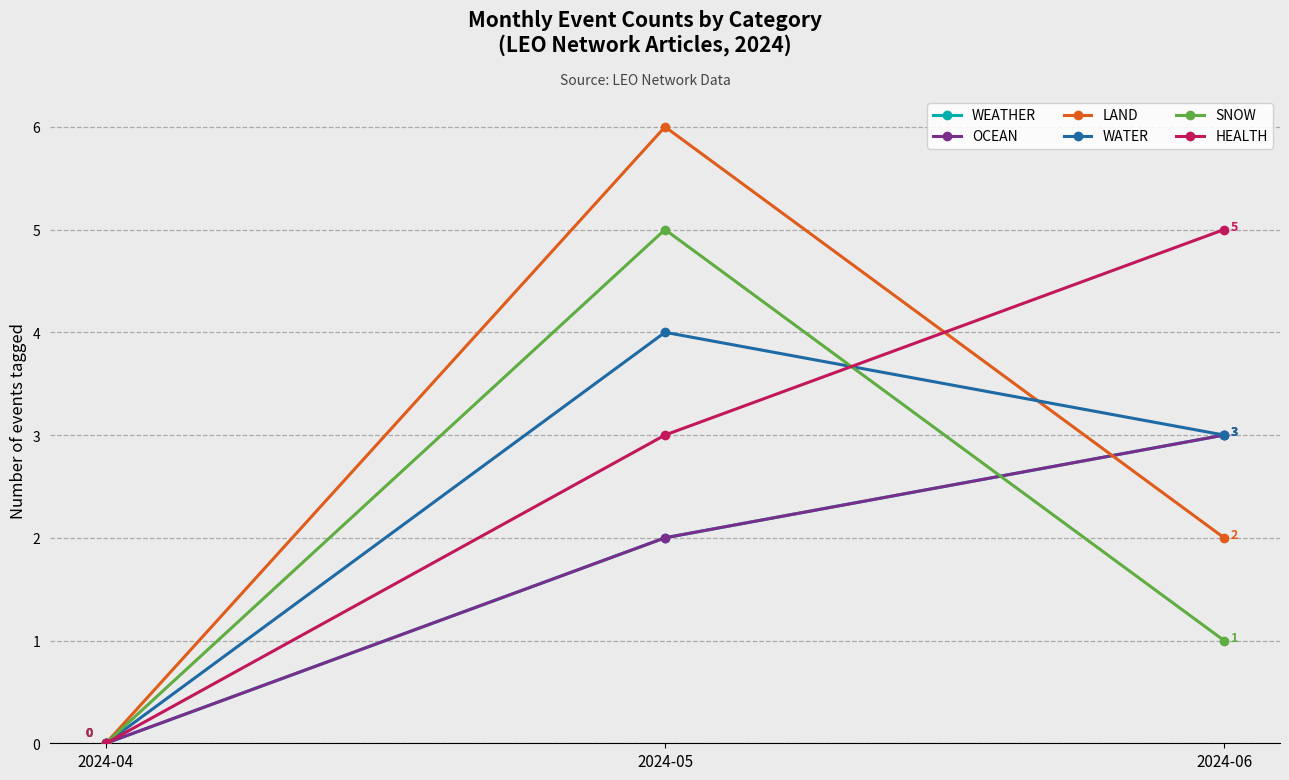

Which series changed the most between 2024-05 and 2024-06?

LAND